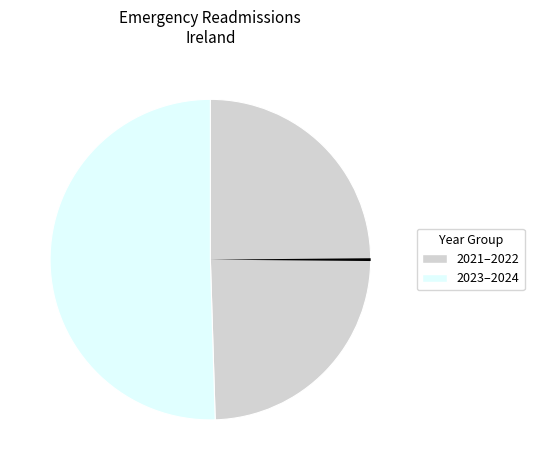

How many segments does this pie chart have?

3